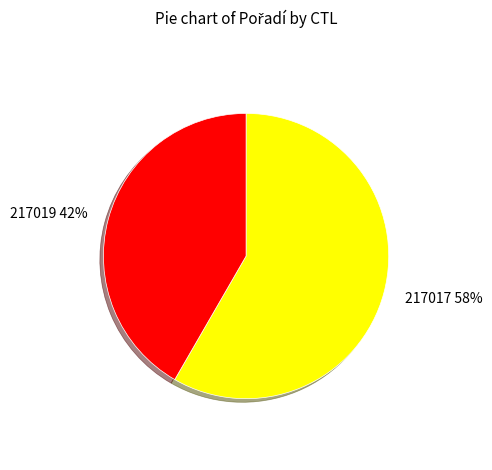

Count the number of slices in the pie.

2